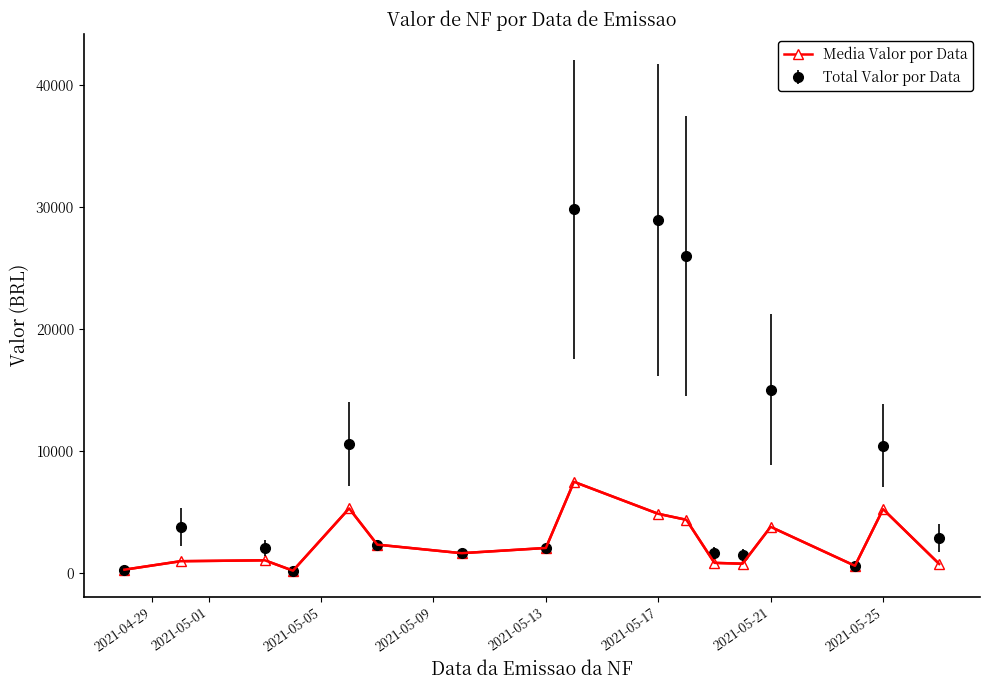

Which series has the largest range (max minus min)?

Total Valor por Data